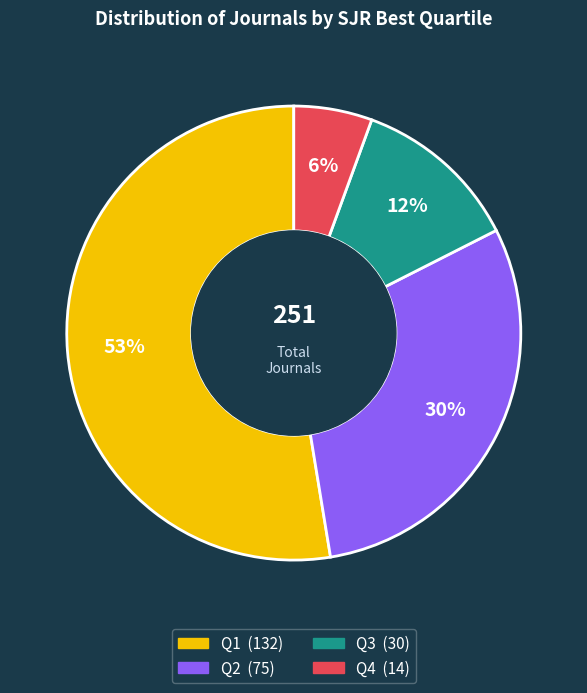

To the nearest percent, what portion does Q3 represent?

12%